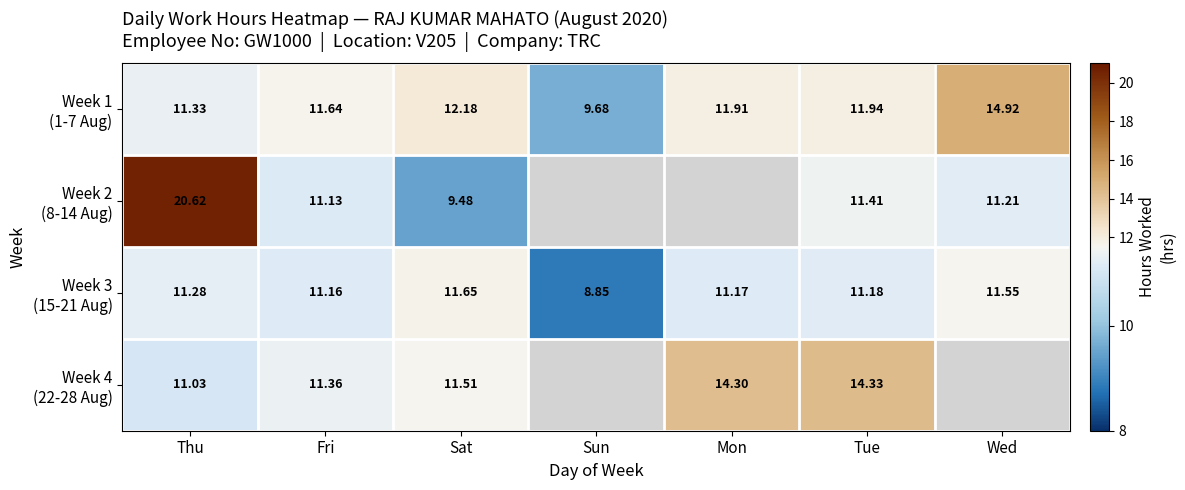

At how many categories does at least one series exceed 20?

1